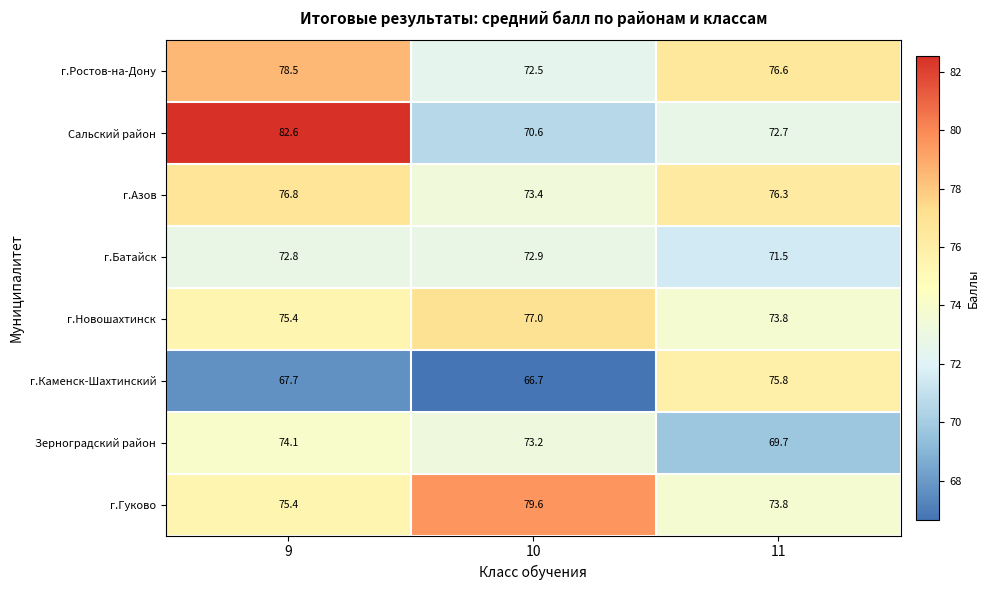

Reading left to right, extract all data points from this chart.

г.Ростов-на-Дону: 78.5	72.5	76.6
Сальский район: 82.6	70.6	72.7
г.Азов: 76.8	73.4	76.3
г.Батайск: 72.8	72.9	71.5
г.Новошахтинск: 75.4	77.0	73.8
г.Каменск-Шахтинский: 67.7	66.7	75.8
Зерноградский район: 74.1	73.2	69.7
г.Гуково: 75.4	79.6	73.8